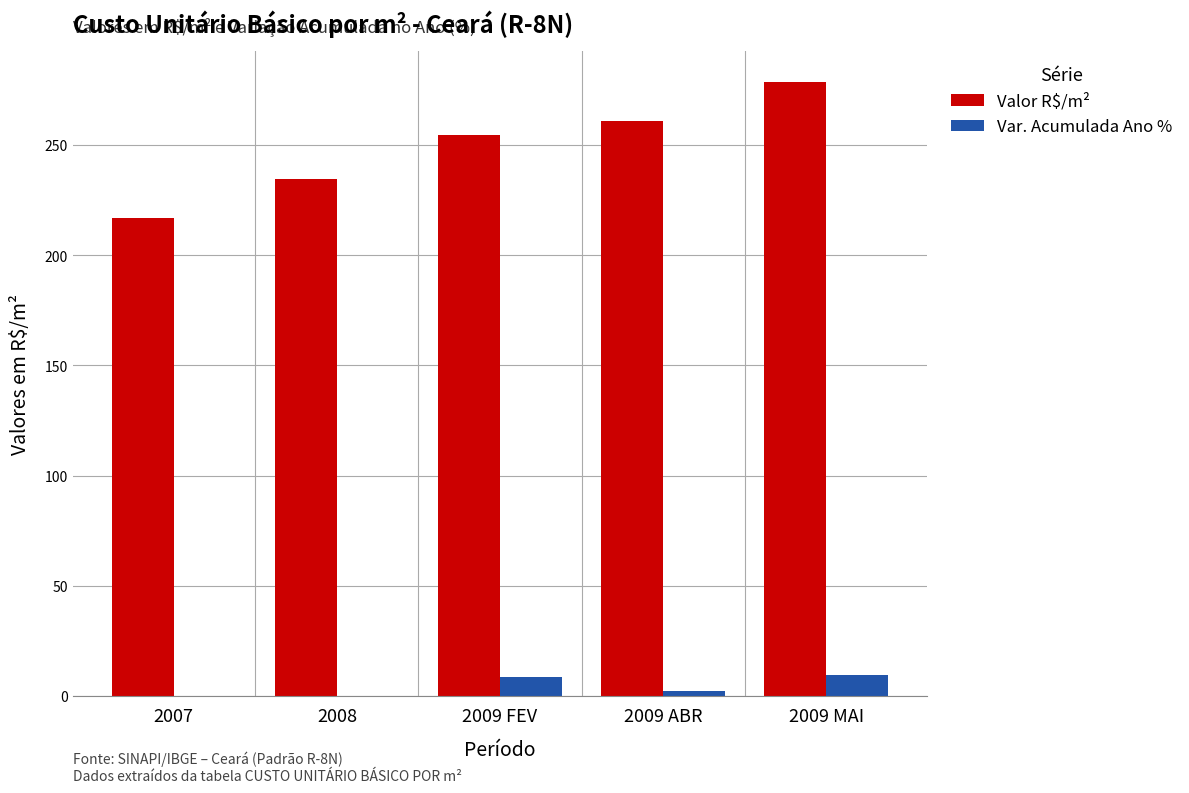

What is the total value across all series at 2009 MAI?

288.0